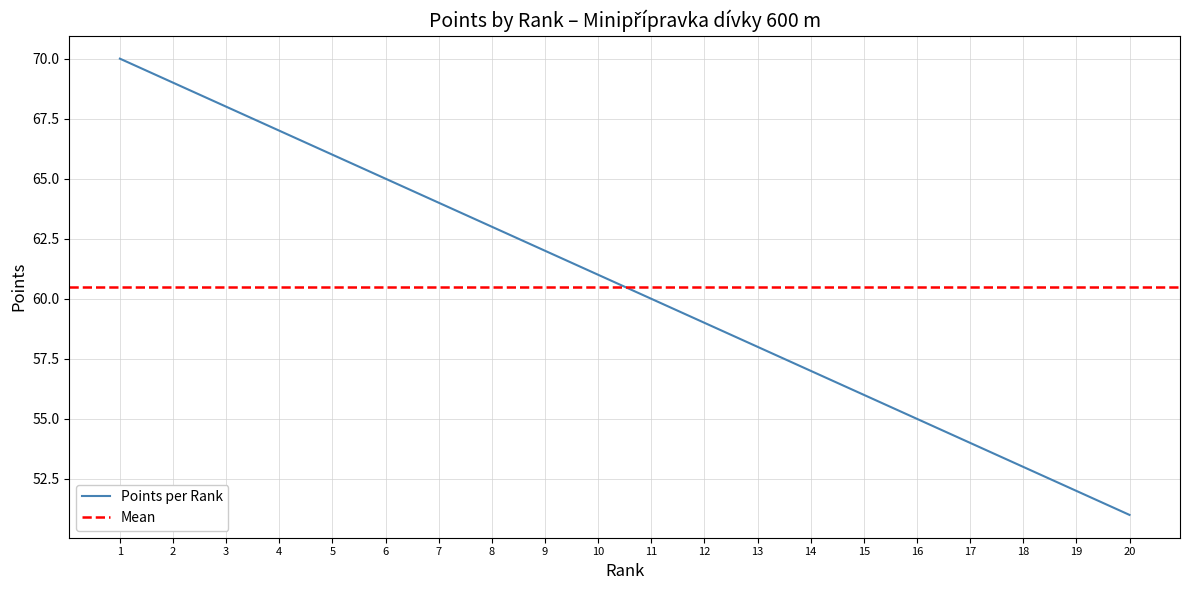

The Points per Rank series shows 99 at 5. True or false?

False